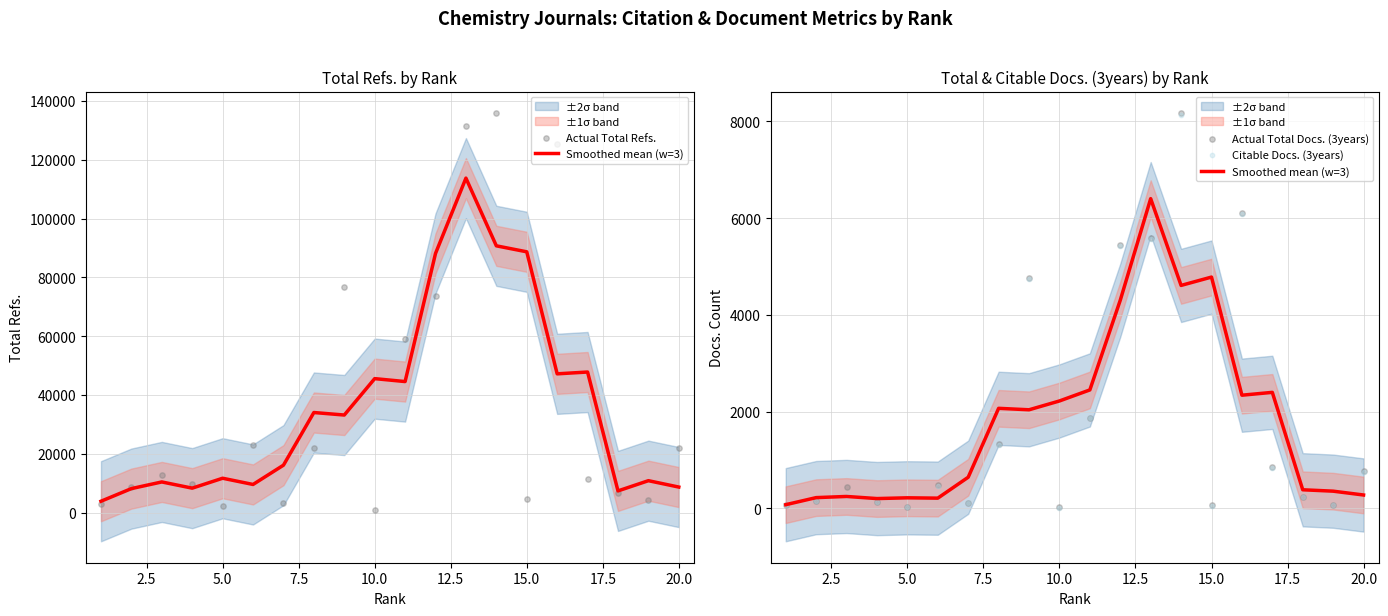

At how many categories does at least one series exceed 81833?

3